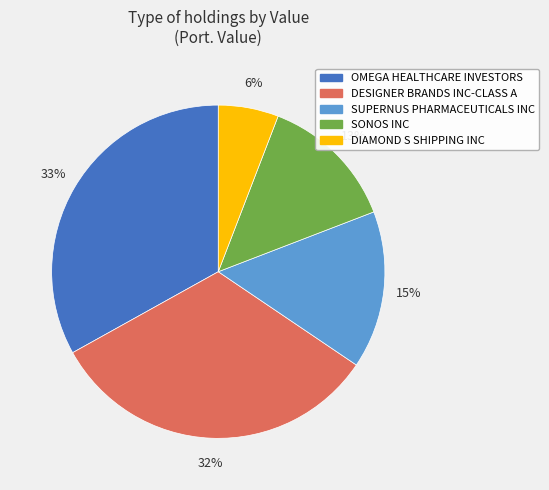

Combined, do DESIGNER BRANDS INC-CLASS A and SONOS INC account for over 50%?

No